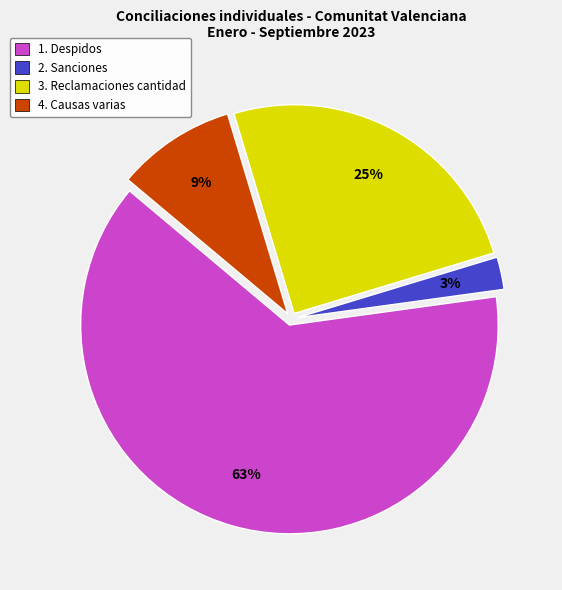

To the nearest percent, what is the difference between the 2. Sanciones and 3. Reclamaciones cantidad slice percentages?

22%